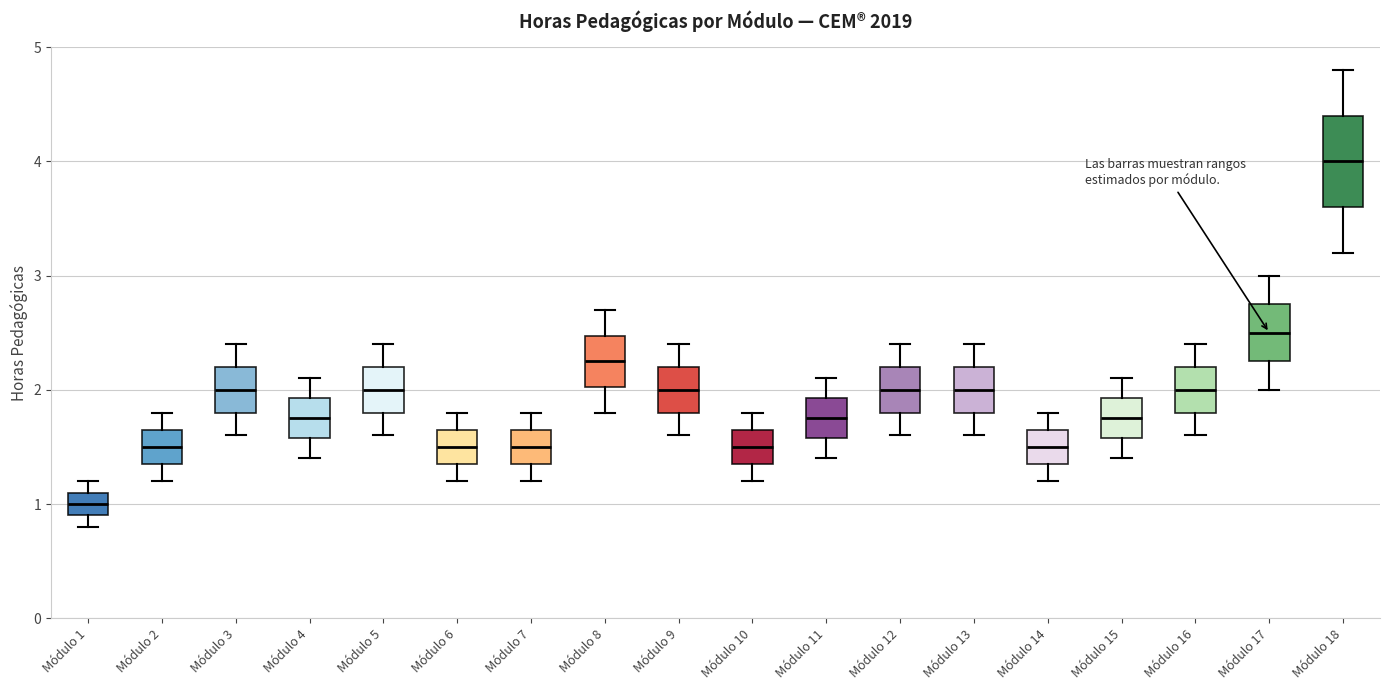

Comparing the boxes themselves (not the whiskers), which one is the tallest?

Módulo 18